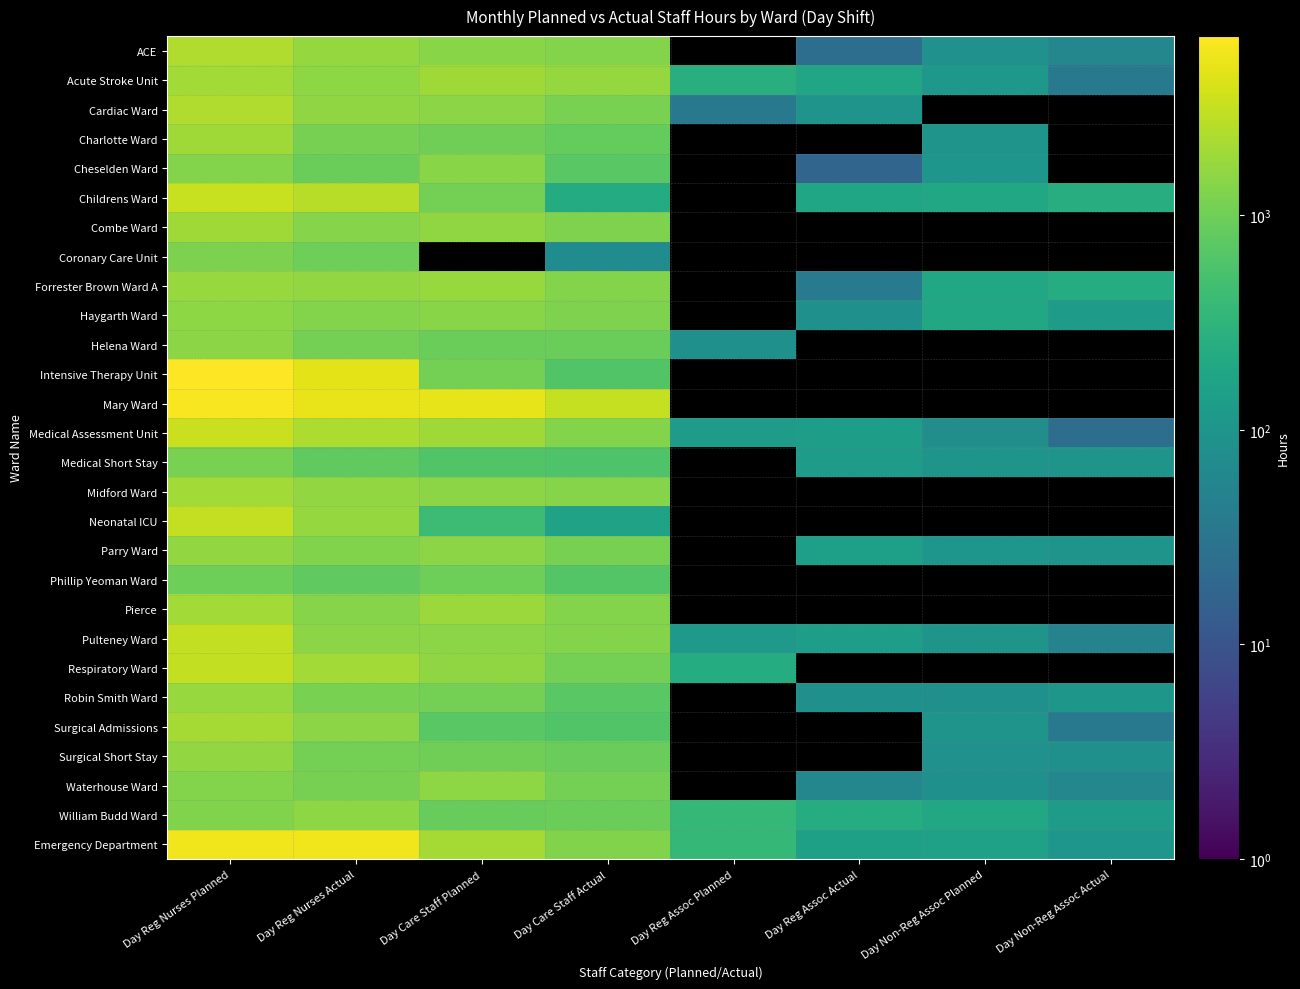

What is the difference between the maximum and minimum values in the Medical Assessment Unit series?

3365.5